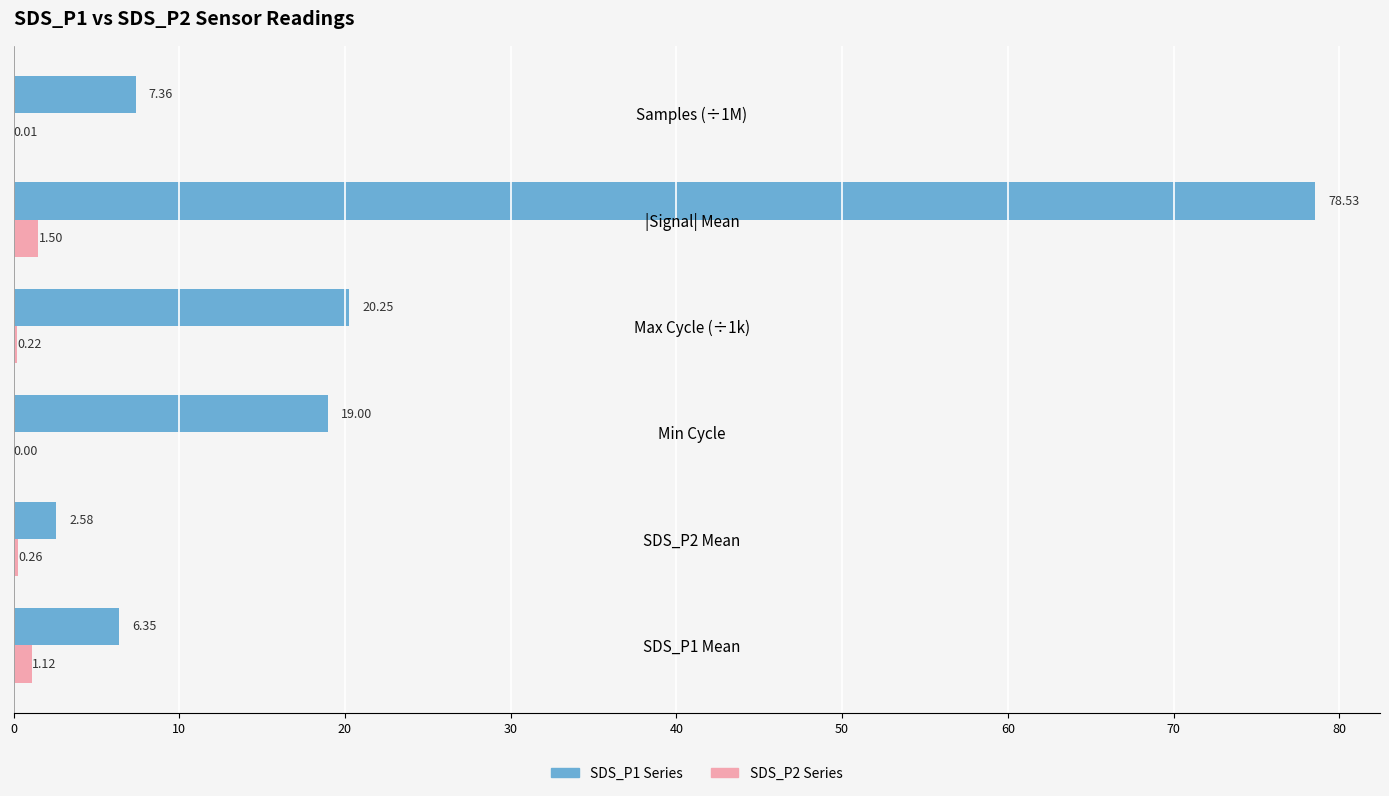

At which label is SDS_P2 Series closest to 0?

Min Cycle